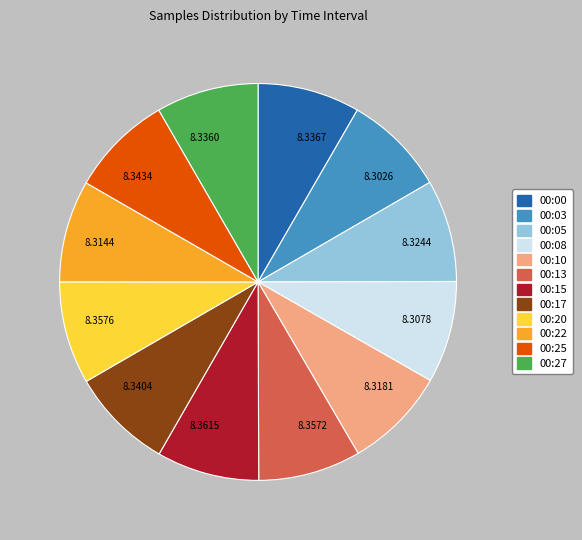

What is the ratio of the value at 00:27 to the value at 00:05?

1.0